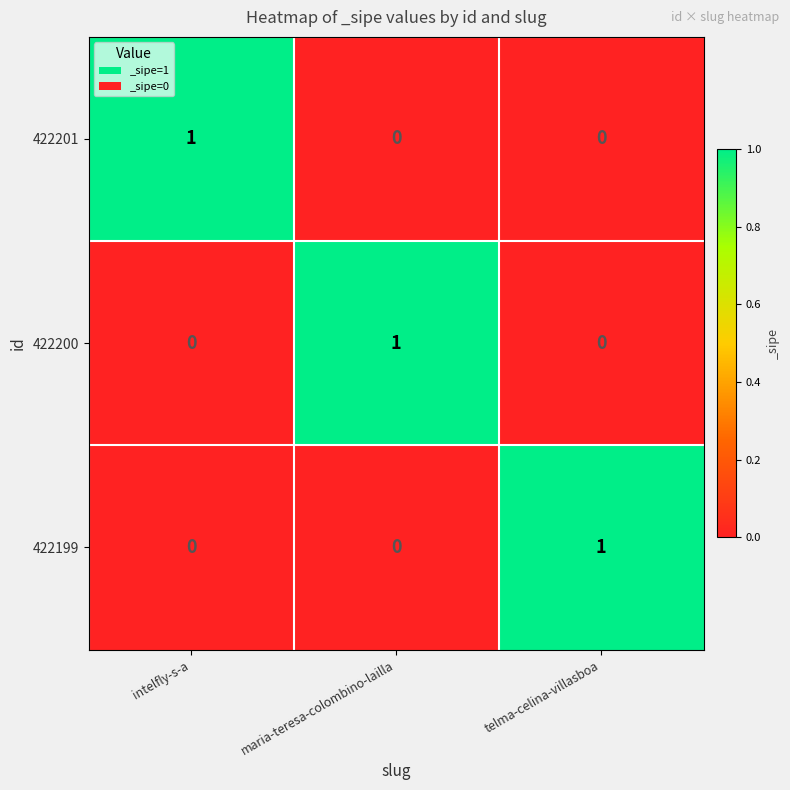

What is the maximum value shown in the chart?

1